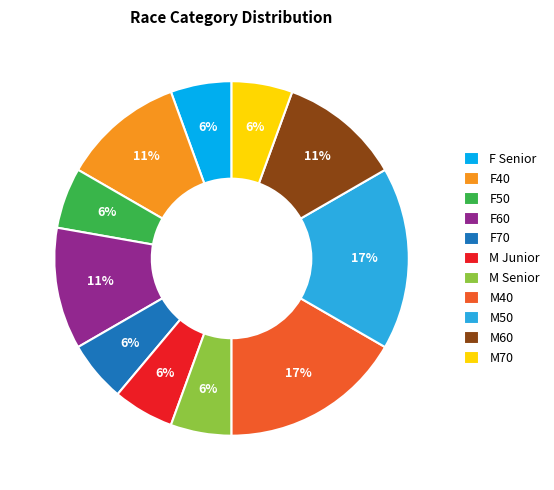

Is it true that M40 is 22% of the pie?

False